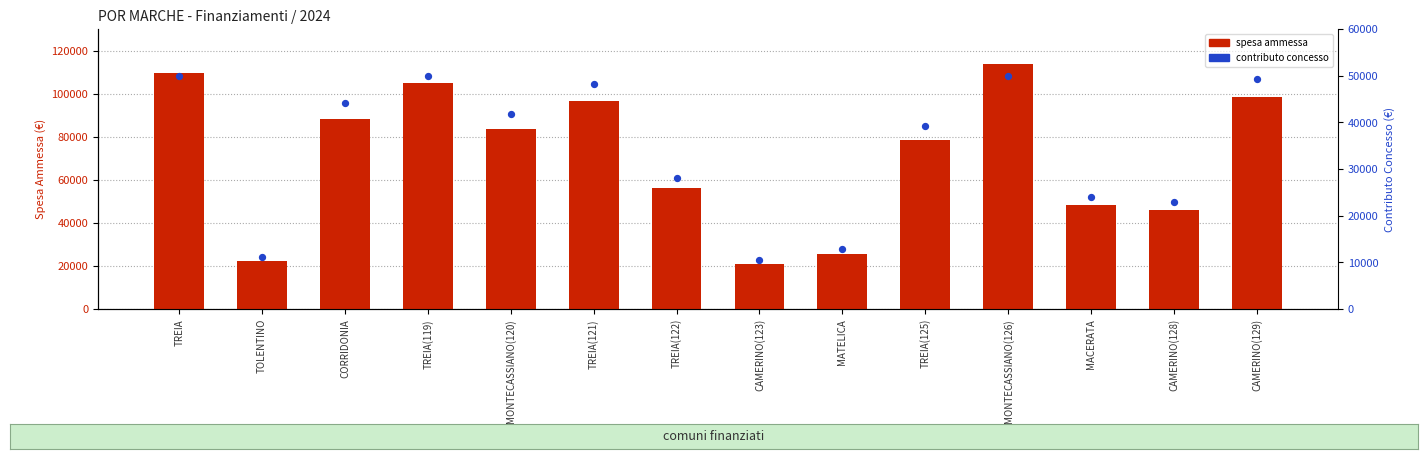

Which series has the widest spread of Y values?

SPESA AMMESSA